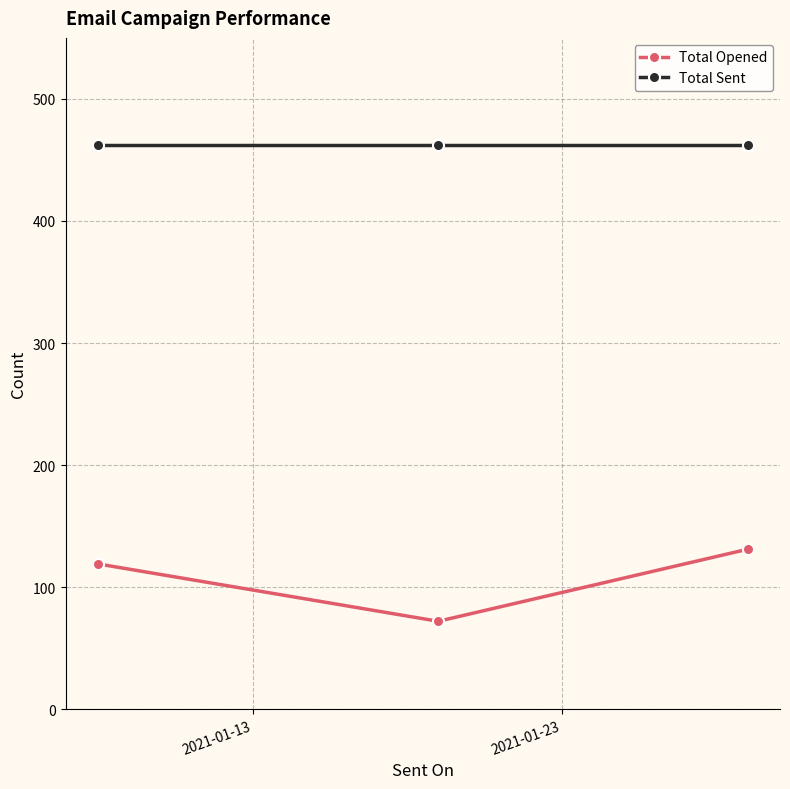

At how many categories does at least one series exceed 411?

3